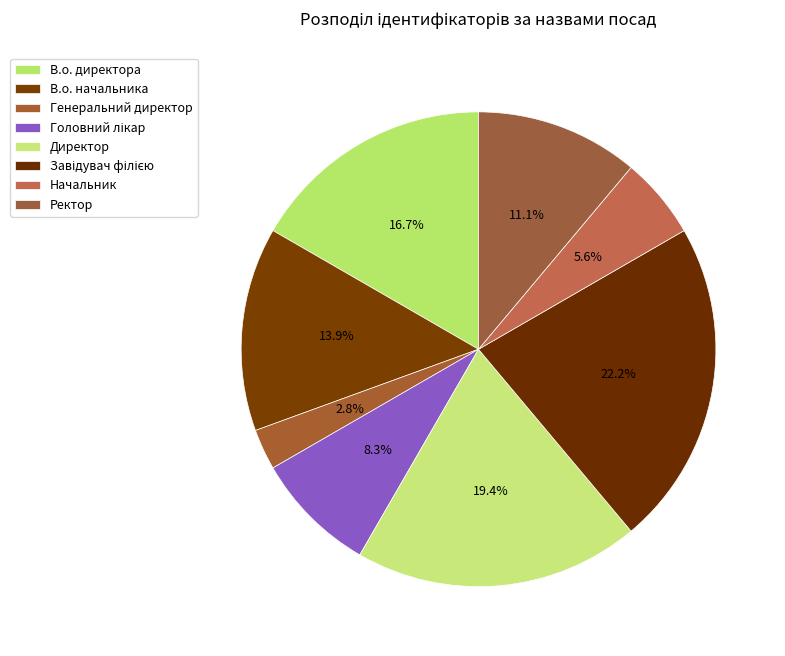

Is it true that В.о. директора is 17% of the pie?

True